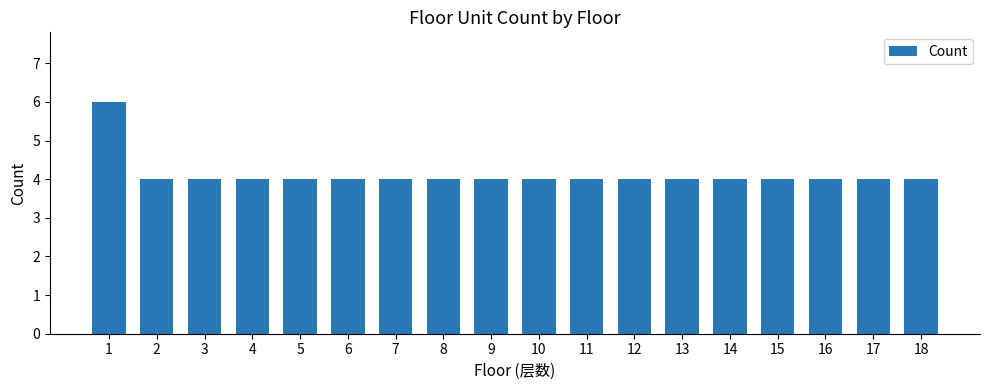

What is the maximum value shown in the chart?

6